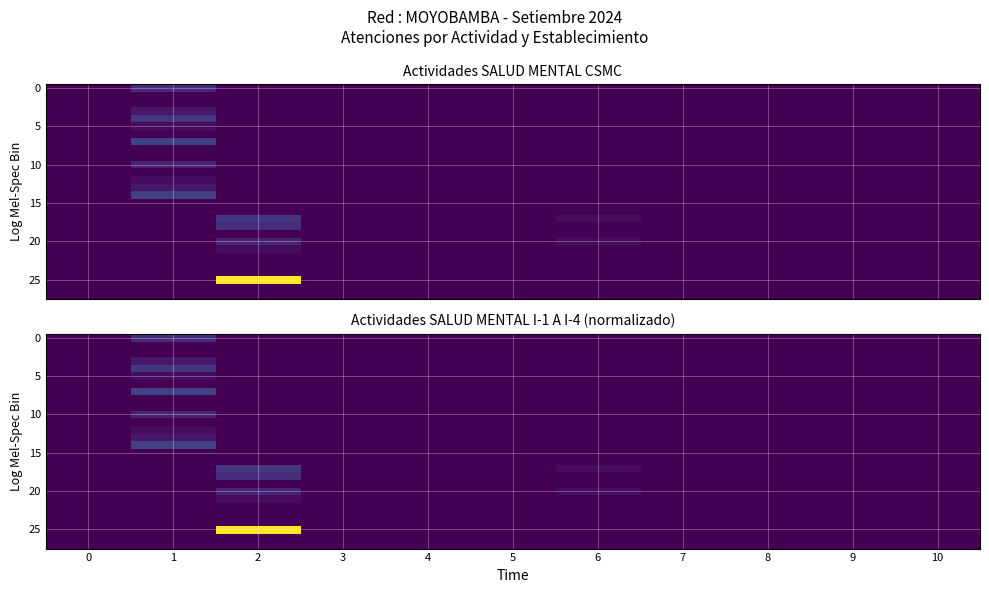

At which category does the chart reach its peak across all series?

2